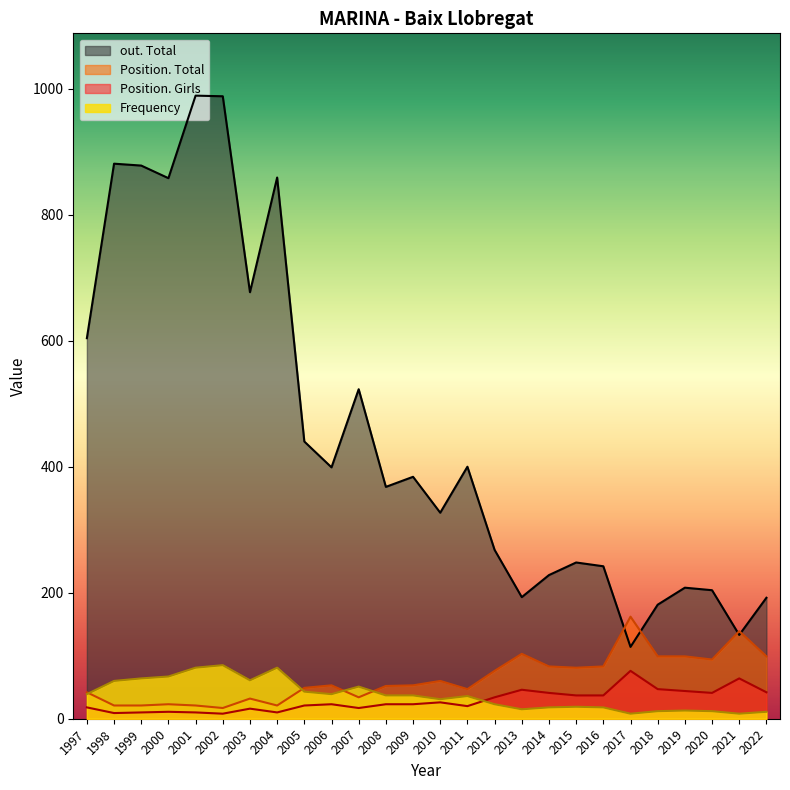

Is it true that Position. Girls equals 26 at 2010?

True